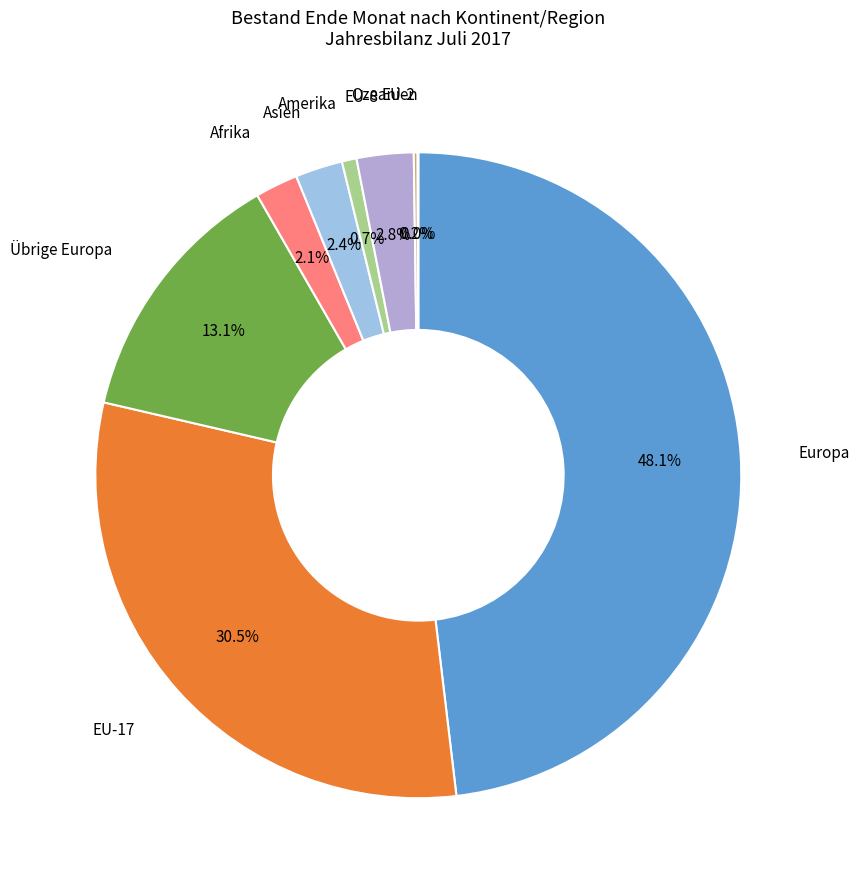

What portion of the pie excludes EU-17?

69.5%